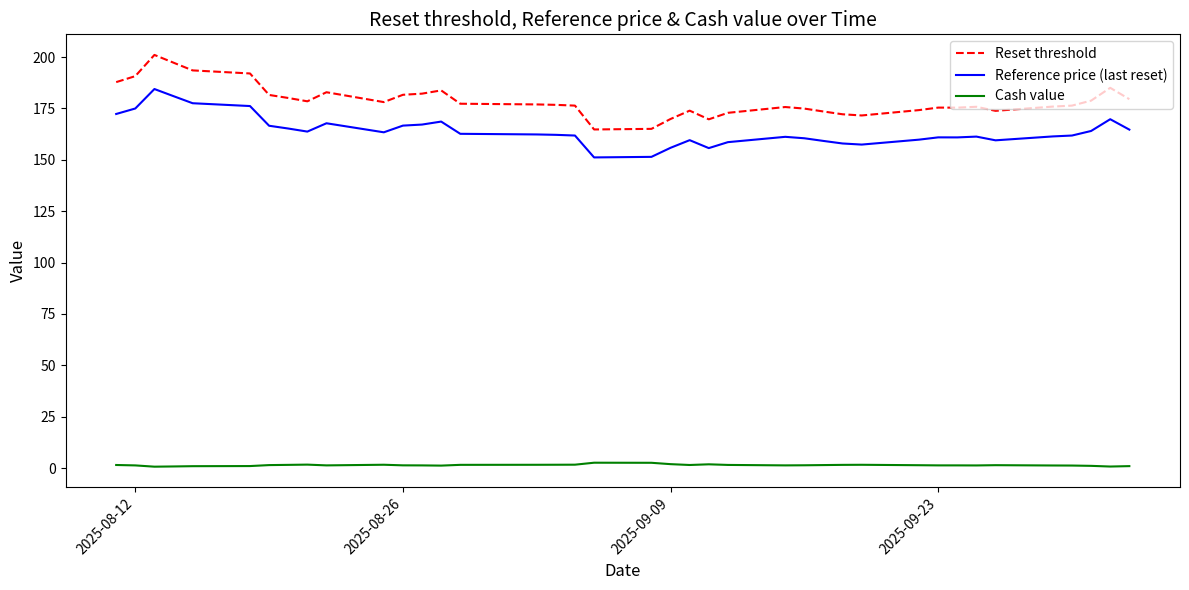

List the series in order of their peak value, lowest first.

Cash value, Reference price (last reset), Reset threshold